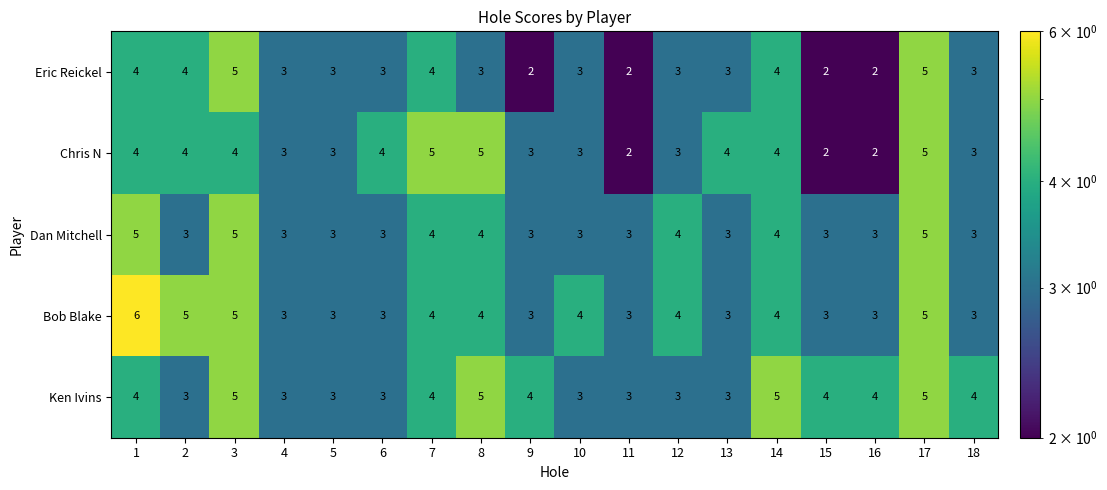

Read the Chris N value at 1.

4